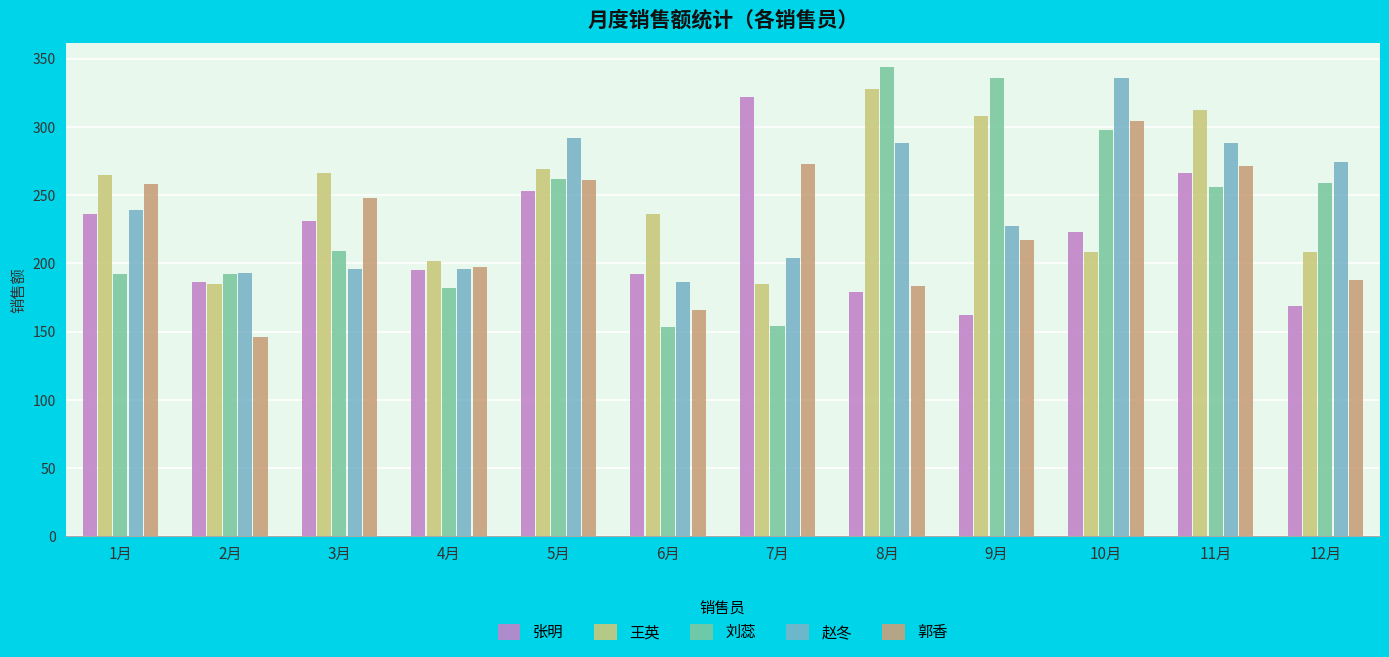

What is the average value of the 刘蕊 series?

236